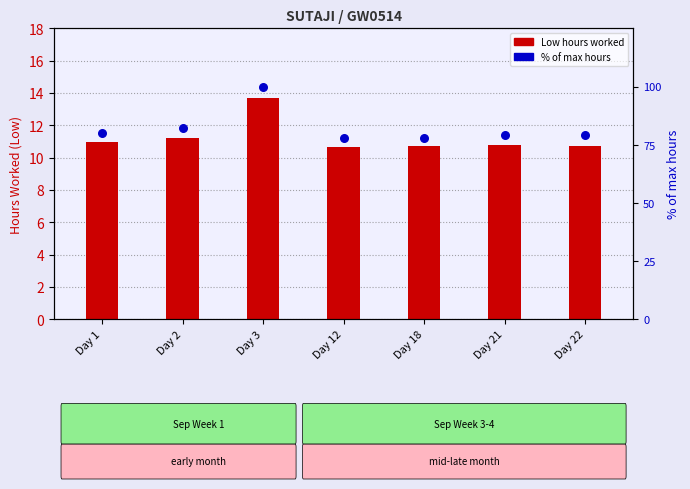

At how many categories does at least one series exceed 99?

1